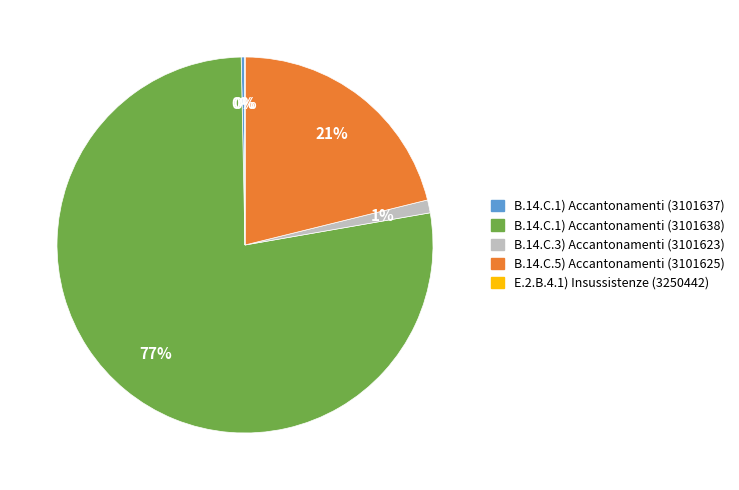

To the nearest percent, what is the combined percentage of B.14.C.3) Accantonamenti (3101623) and B.14.C.1) Accantonamenti (3101638)?

79%